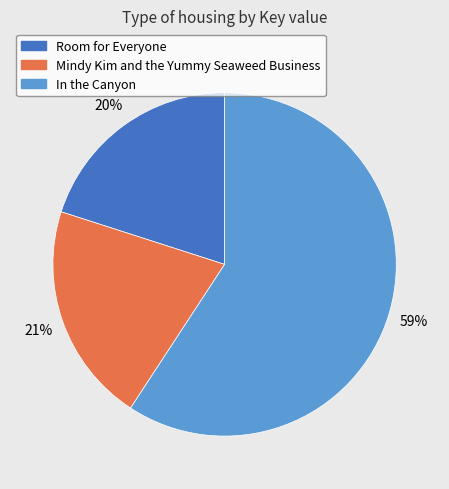

Does any single category account for the majority?

Yes